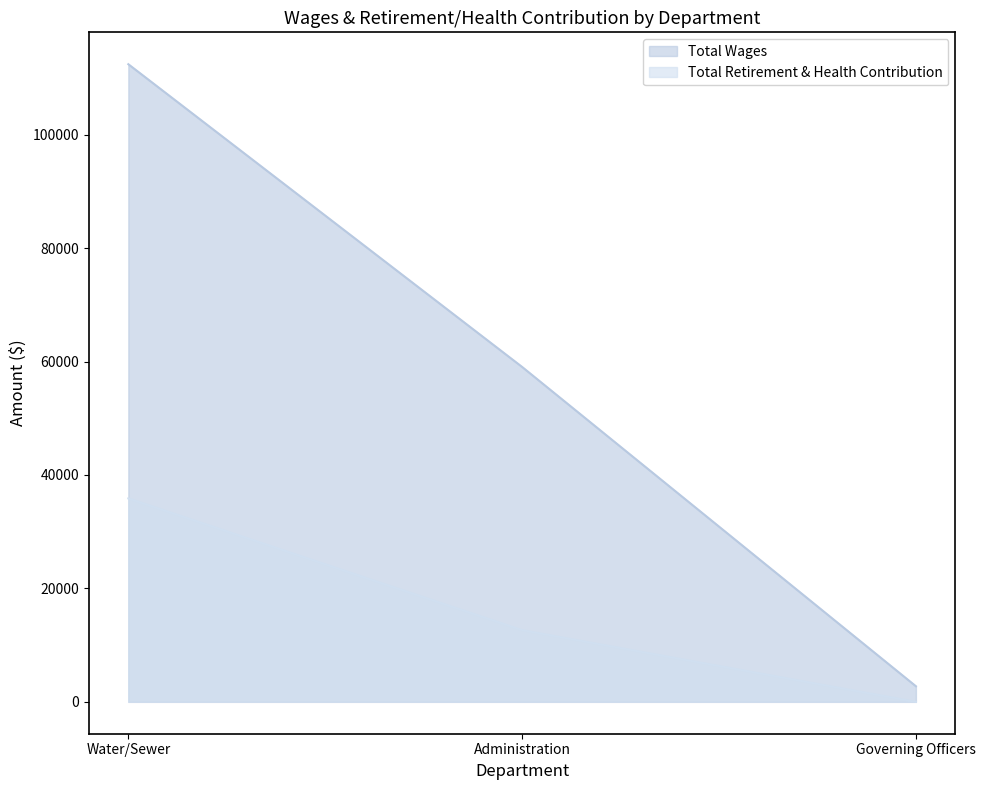

What is the sum of the Total Retirement & Health Contribution values at Administration and Water/Sewer?

48505